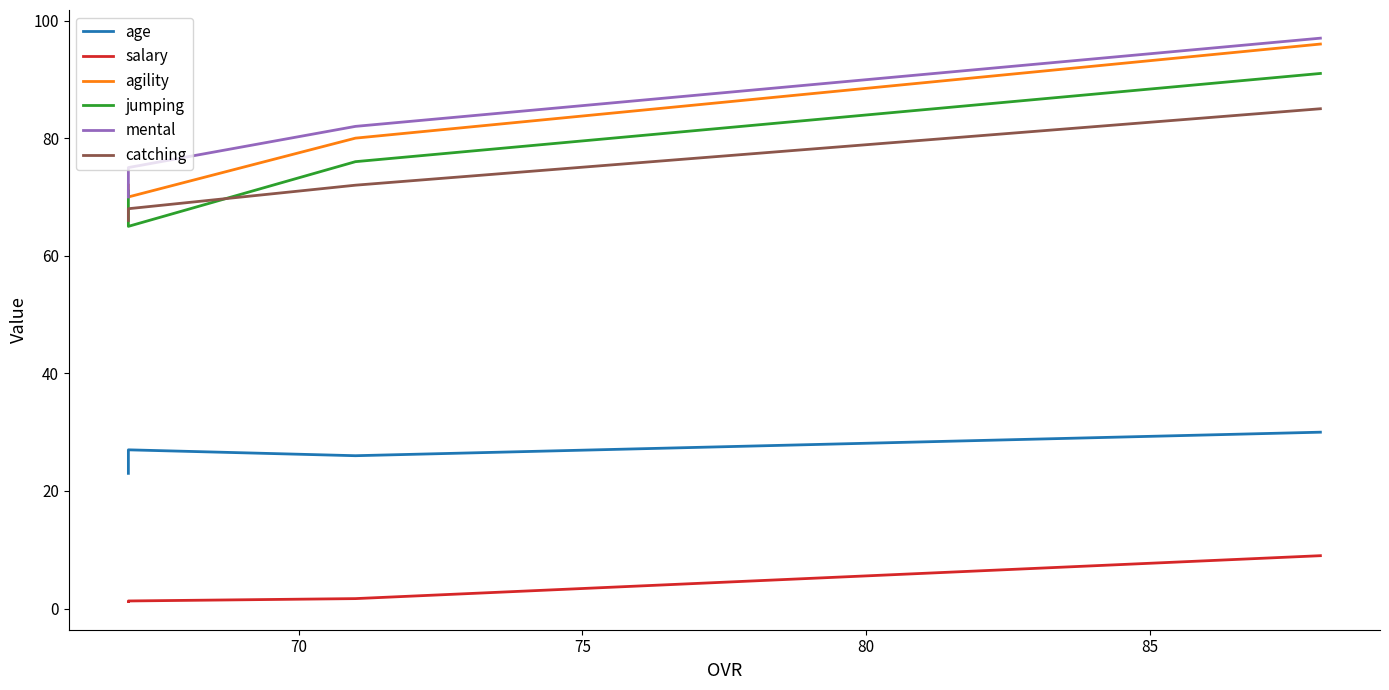

Is the value of jumping at 65 greater than the value of salary at 80?

Yes